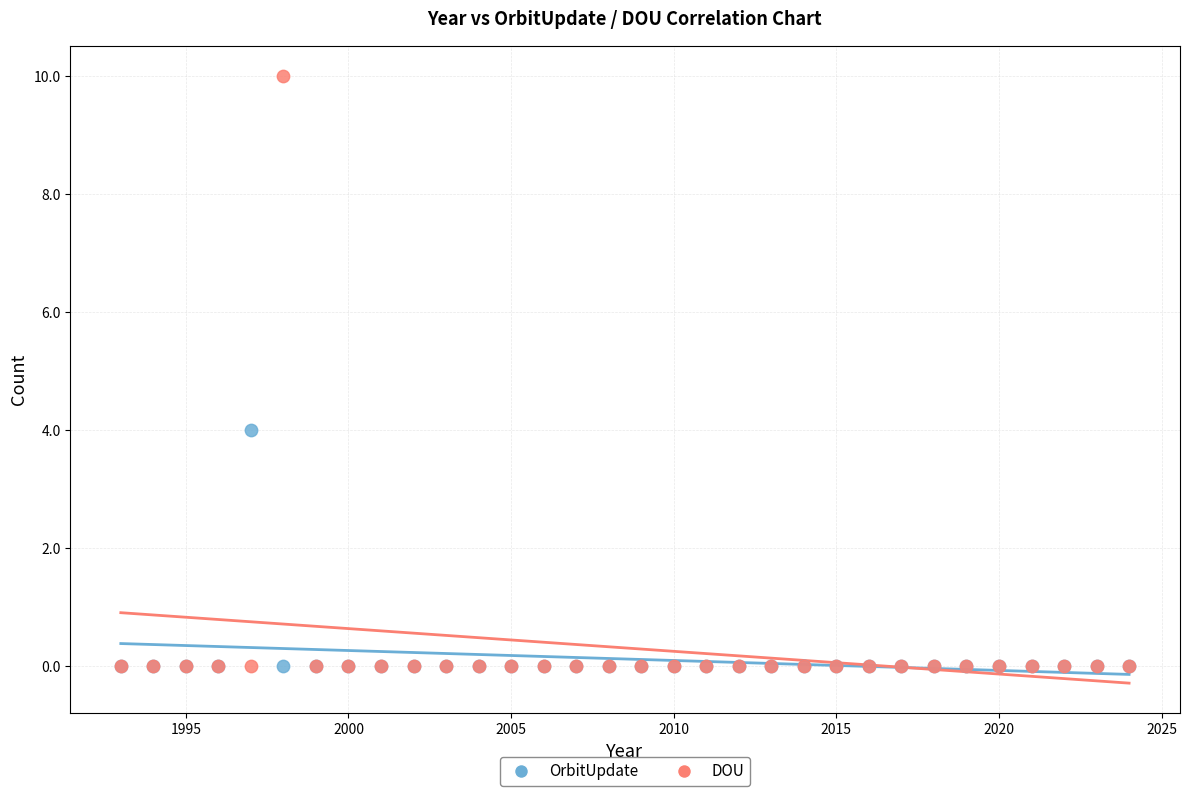

What are all the series names shown in the legend?

OrbitUpdate, DOU